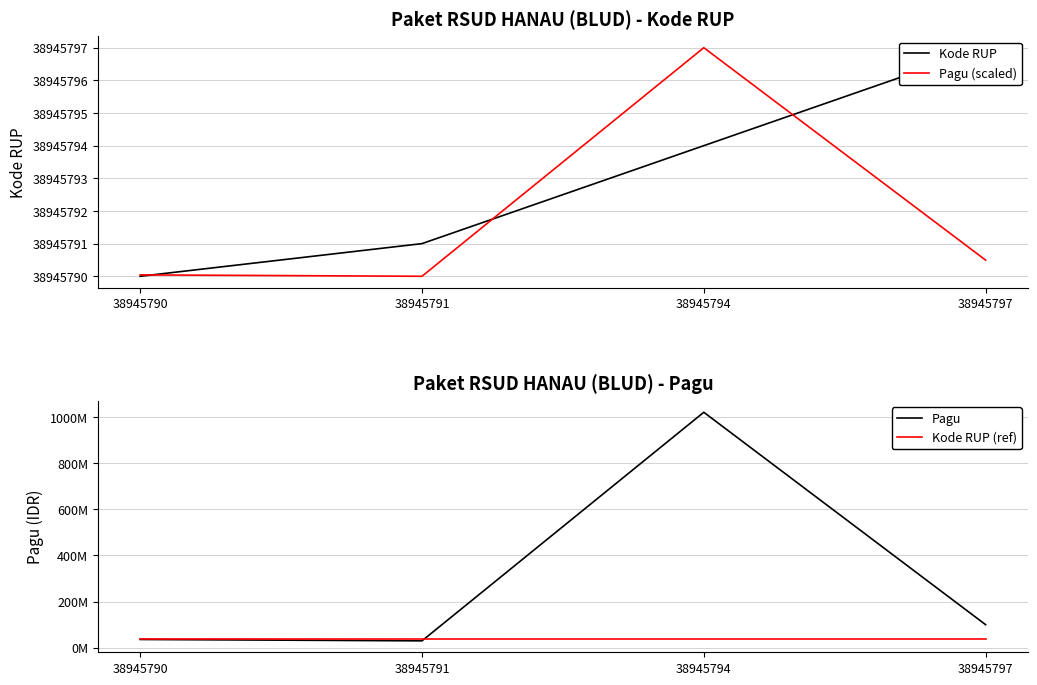

Is it true that Kode RUP equals 11092592.9 at 38945794?

False